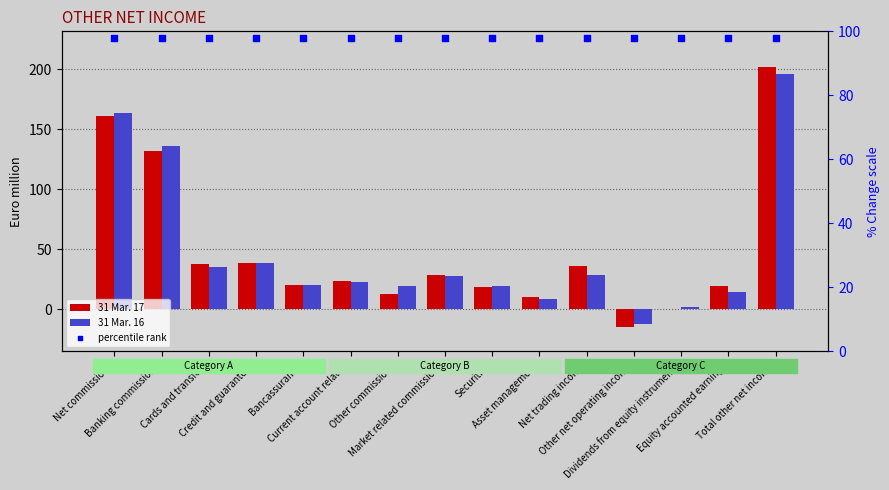

At which category is the sum across all series the highest?

Total other net income